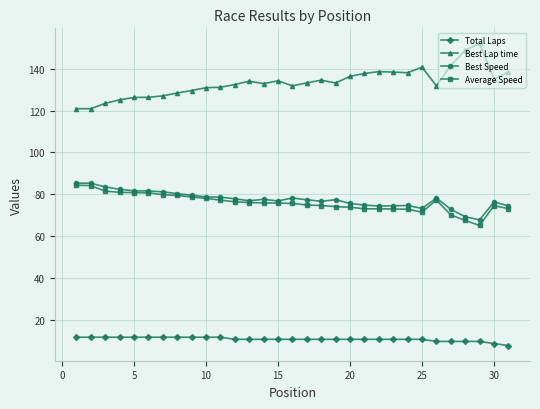

Which series has the largest total across all categories?

Best Lap time